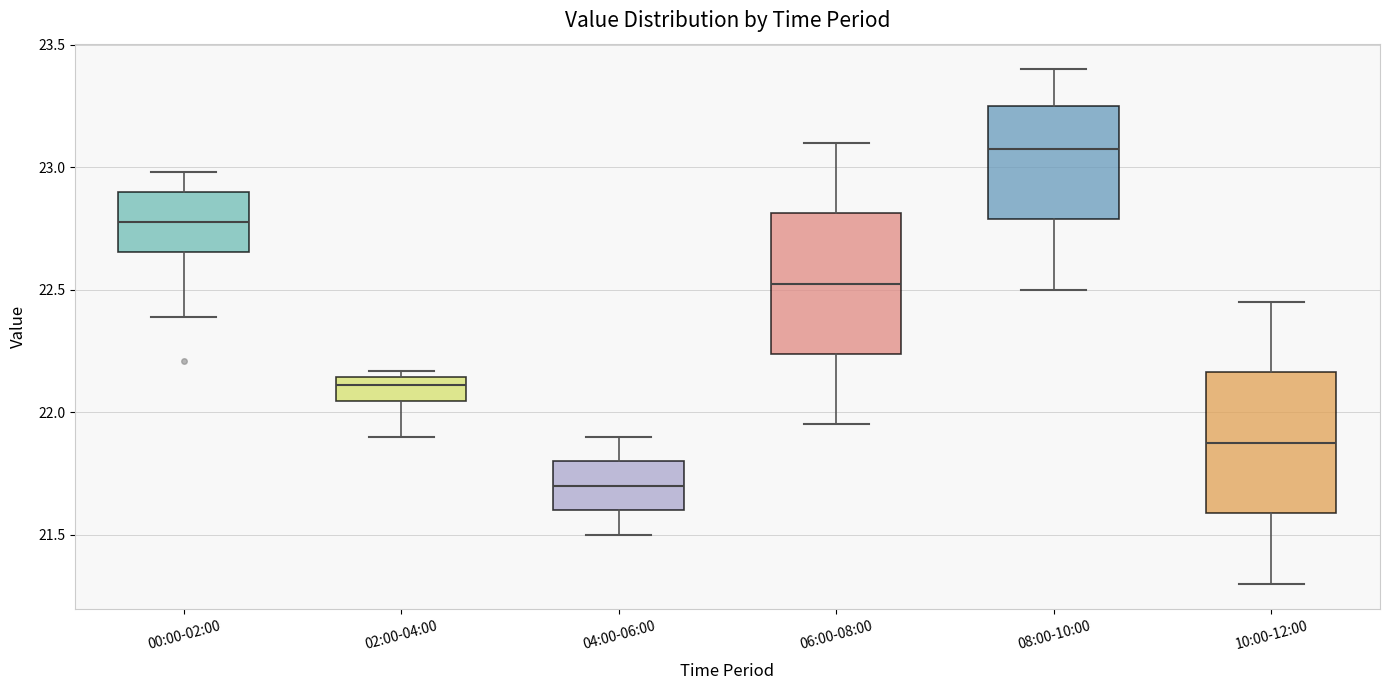

Which box's median line is the highest?

08:00-10:00